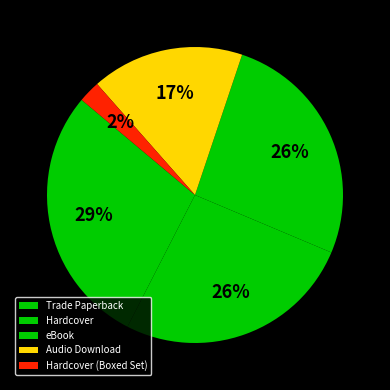

Which category has the biggest portion of the pie?

Trade Paperback